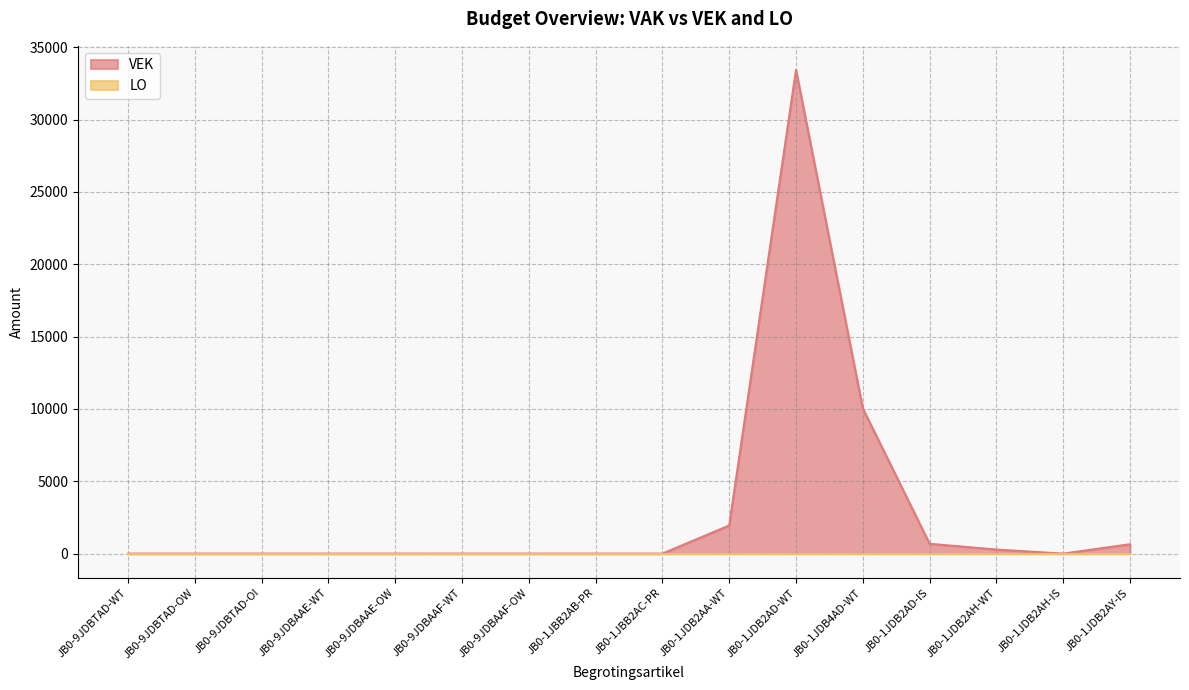

What is the difference between the maximum and minimum values?

33425